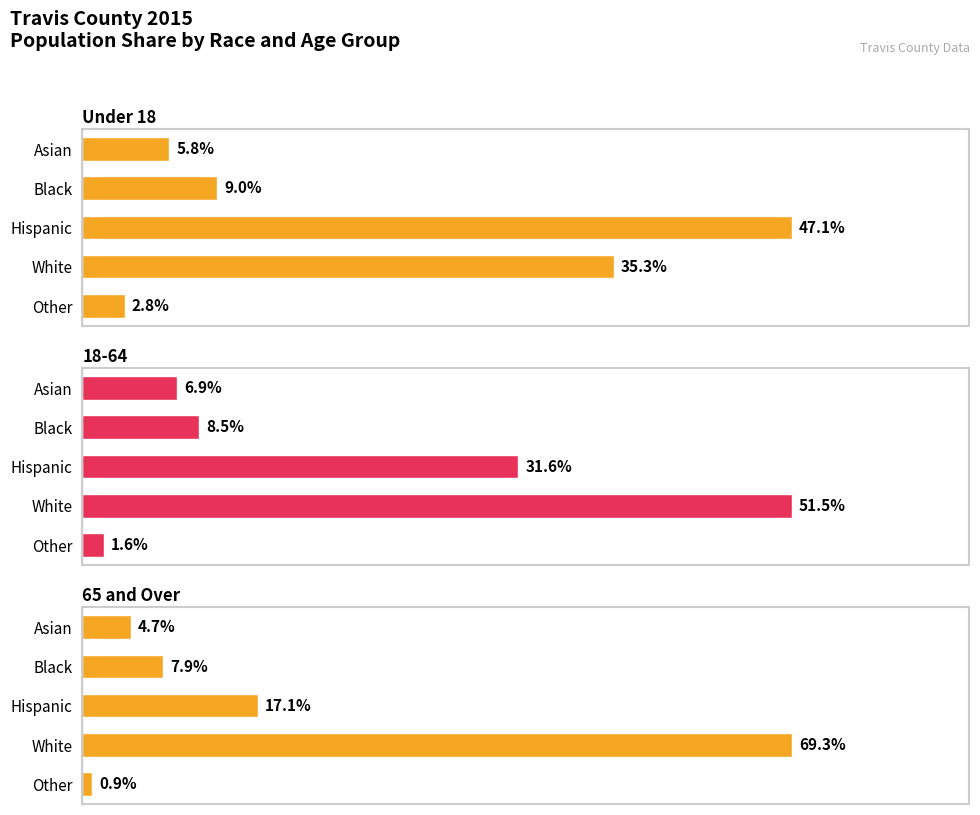

At how many categories does at least one series exceed 0?

5